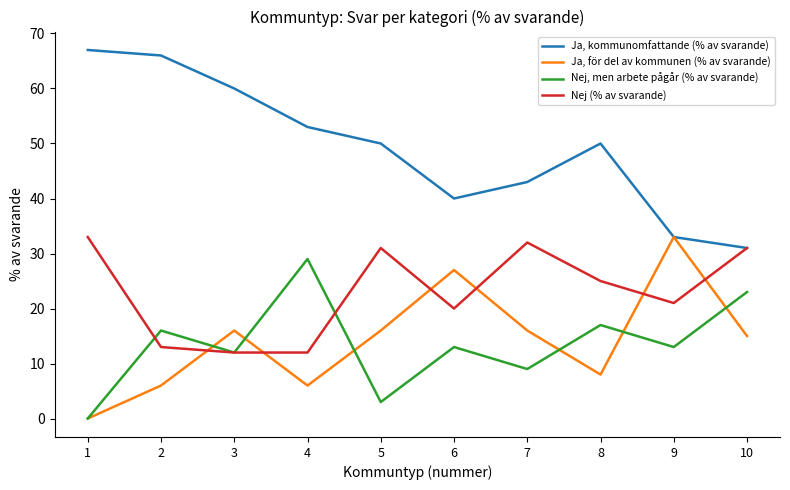

True or false: Ja, för del av kommunen (% av svarande) has a value of 11 at 9.

False